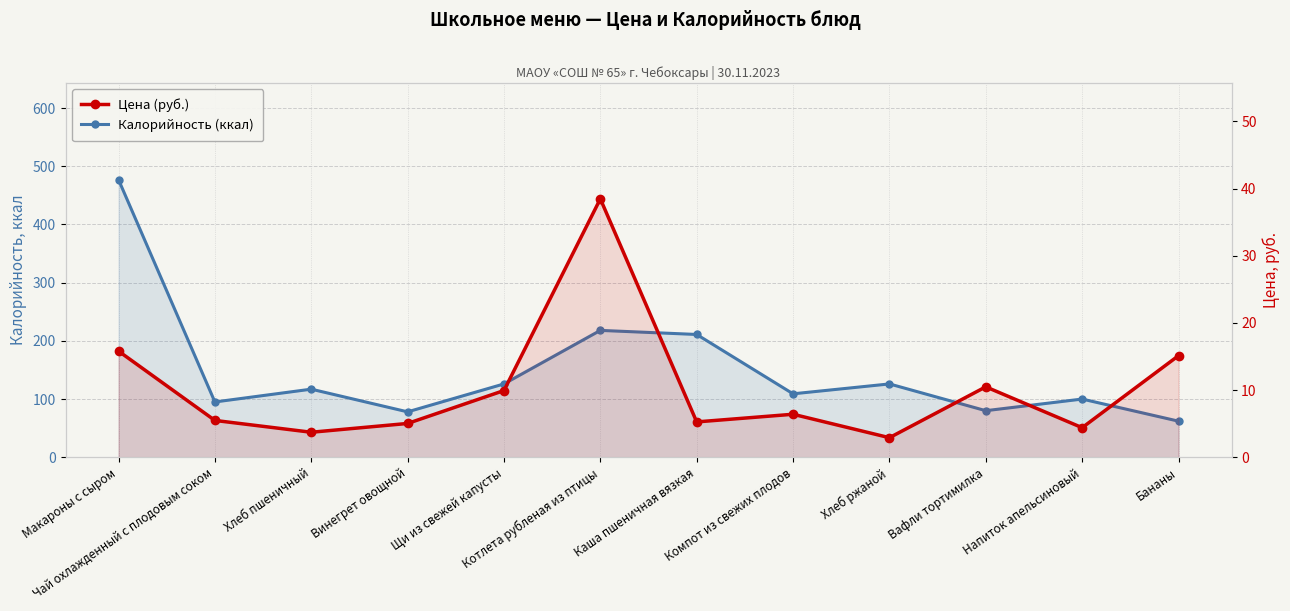

At how many categories does at least one series exceed 101?

7